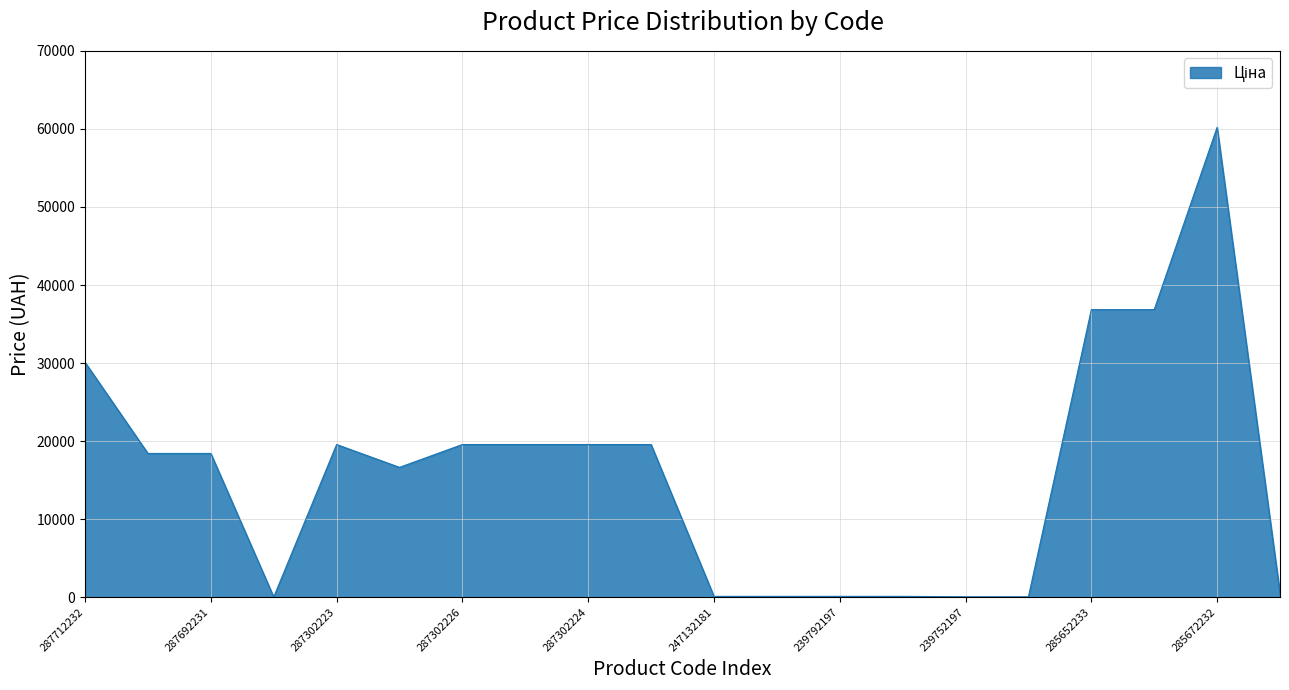

What is the difference between the maximum and minimum values?

60173.5